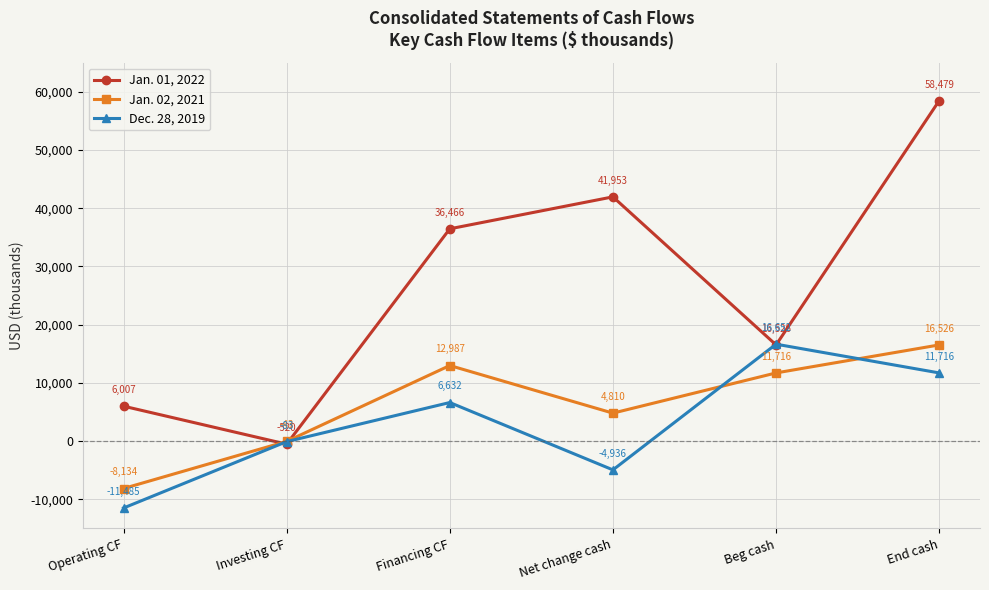

Which series has the largest total across all categories?

Jan. 01, 2022